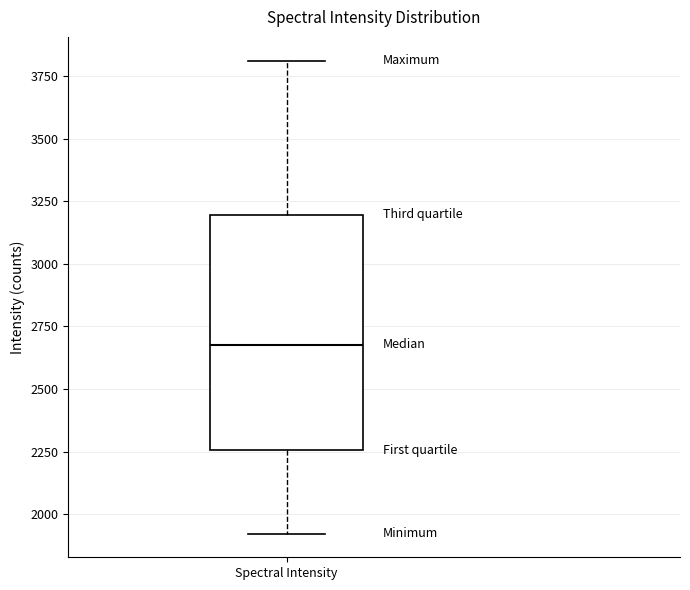

Transcribe this box plot: give where the median line is, the range the box spans, and where the two whiskers end, as read against the y-axis. The values are not printed on the chart, so give them approximately, as read against the axis.

median 2700, box 2250 to 3200, whiskers 1900 to 3800